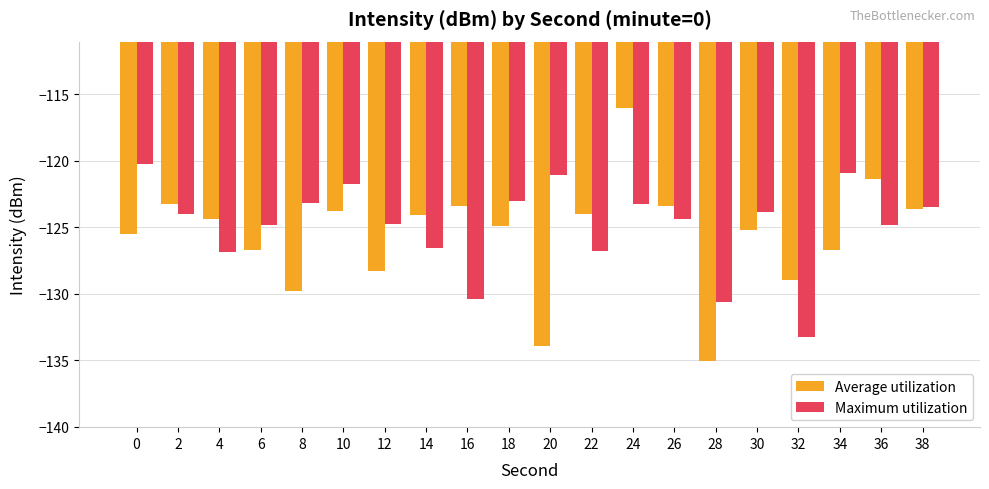

What is the value of the Maximum utilization bar at the 14th from the left?

-124.4